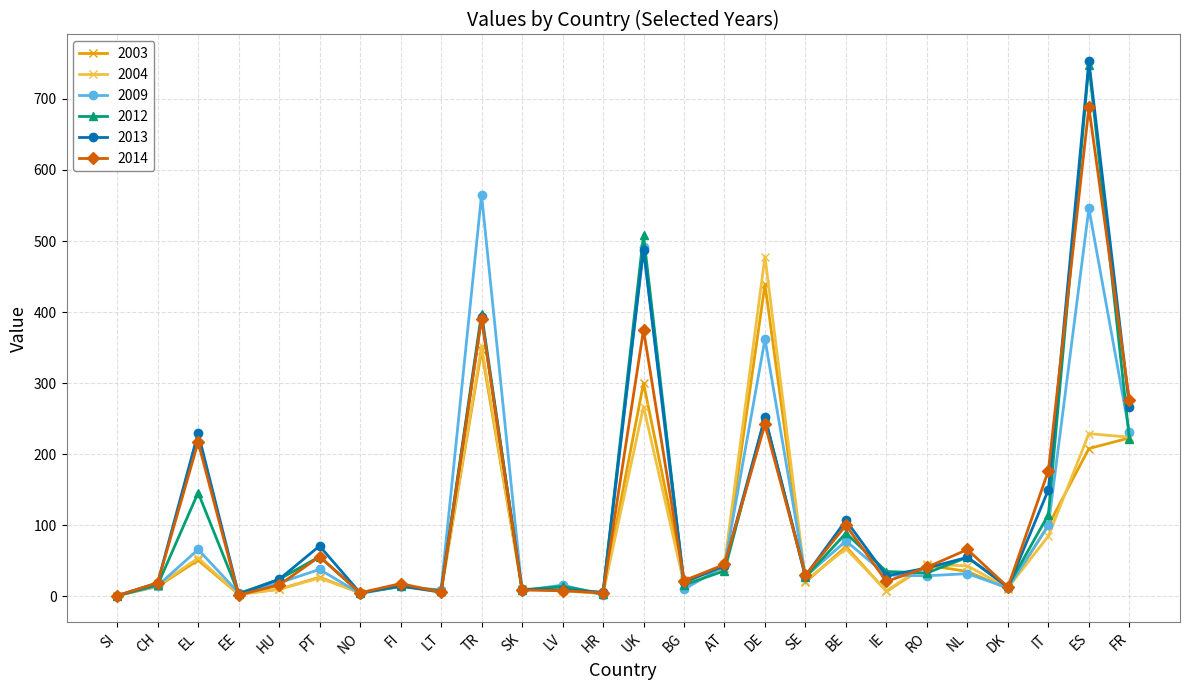

What is the label of the 26th point from the left?

FR